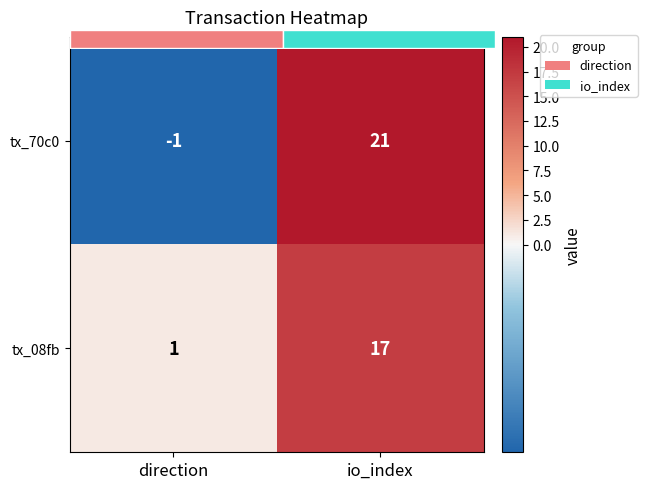

What is the lowest value of the tx_08fb series?

1